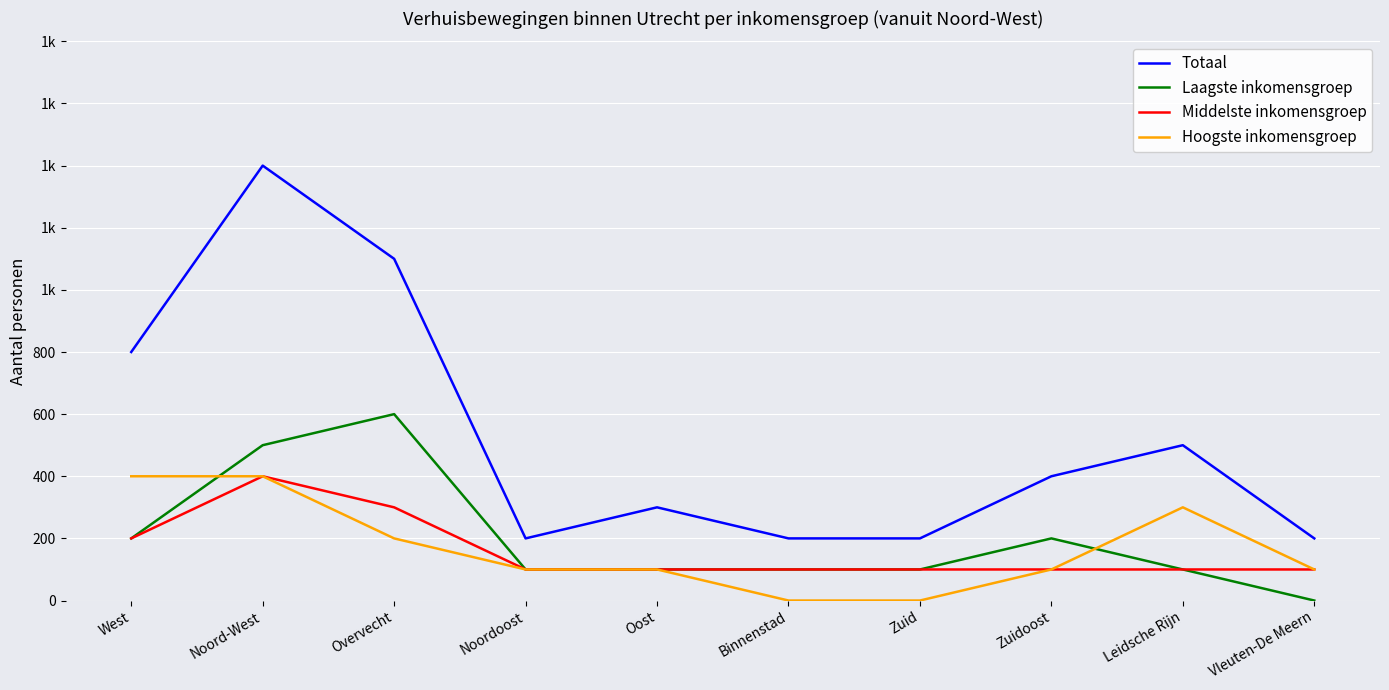

What are all the series names shown in the legend?

Totaal, Laagste inkomensgroep, Middelste inkomensgroep, Hoogste inkomensgroep